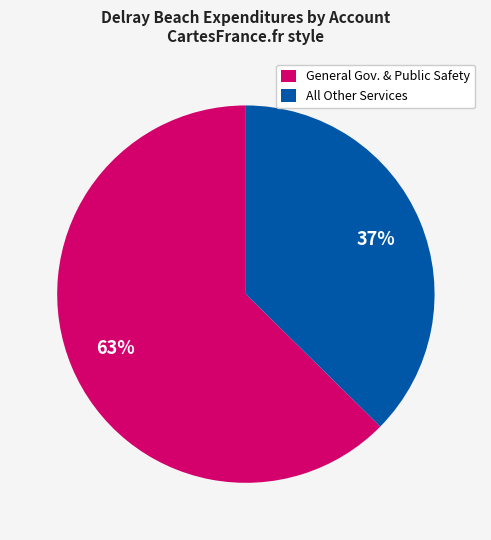

To the nearest percent, what is the average slice percentage?

50%